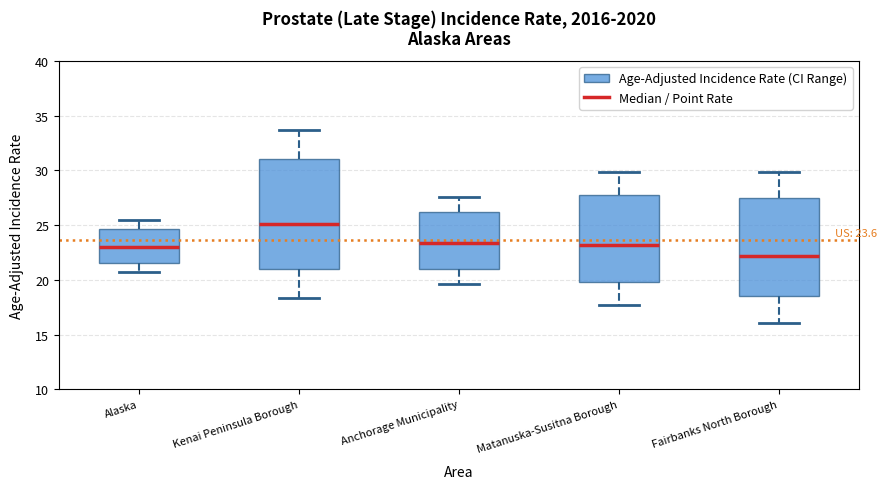

Comparing the boxes themselves (not the whiskers), which one is the tallest?

Kenai Peninsula Borough